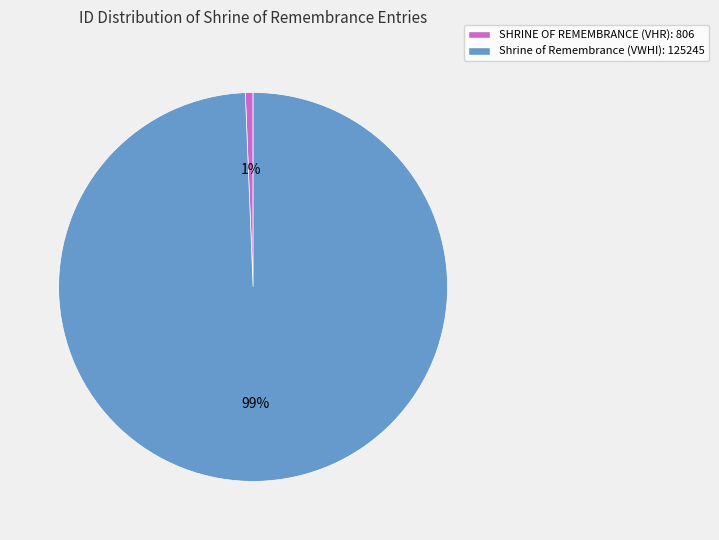

Is the sum of SHRINE OF REMEMBRANCE (VHR): 806 and Shrine of Remembrance (VWHI): 125245 greater than half?

Yes